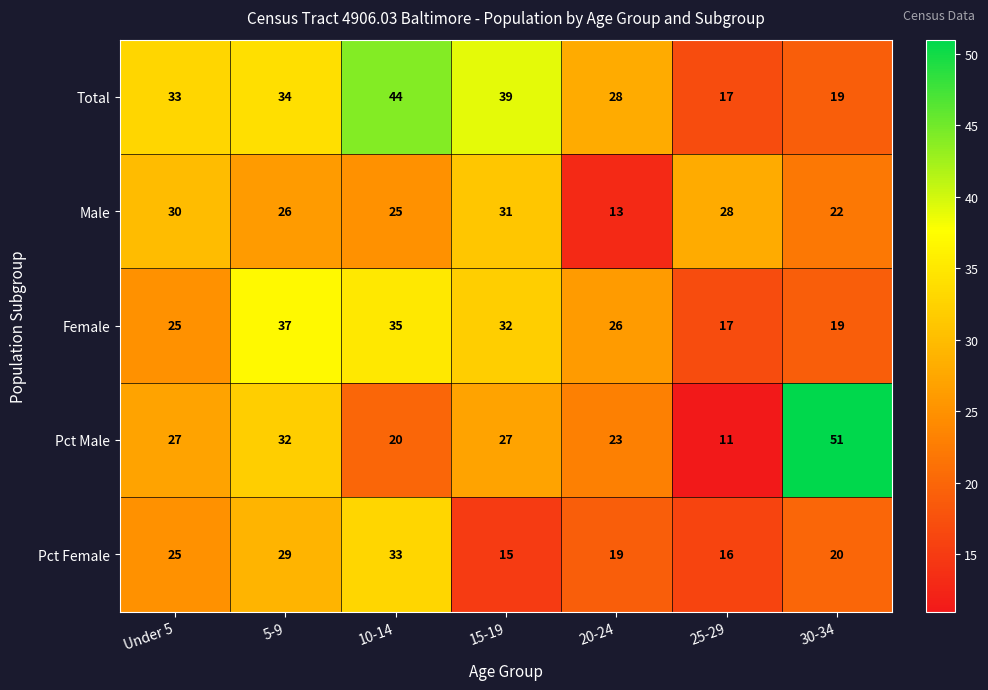

Which series has the largest total across all categories?

Total